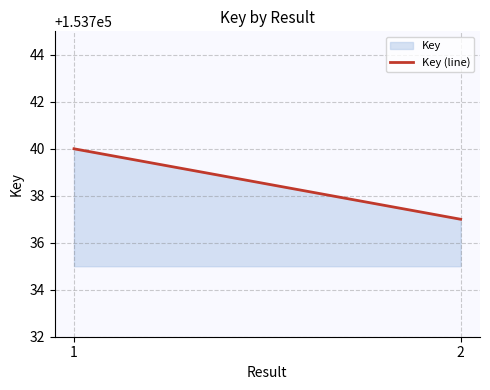

Reading right to left, extract all data points from this chart.

2=153737	1=153740